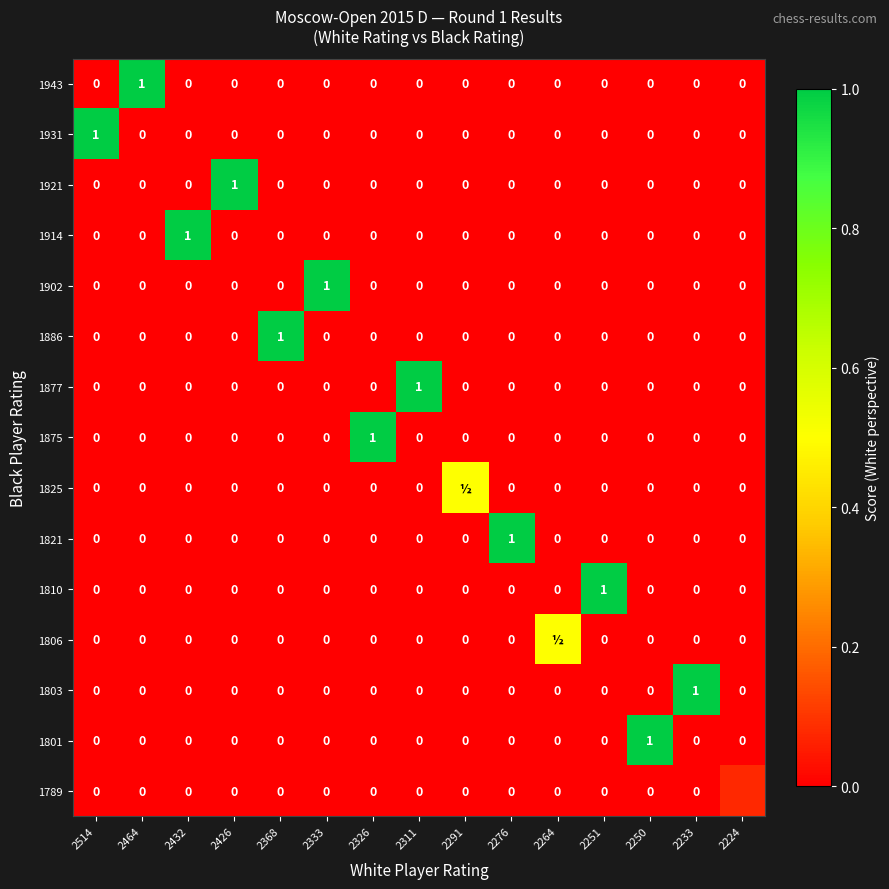

At how many categories does at least one series exceed 0?

15